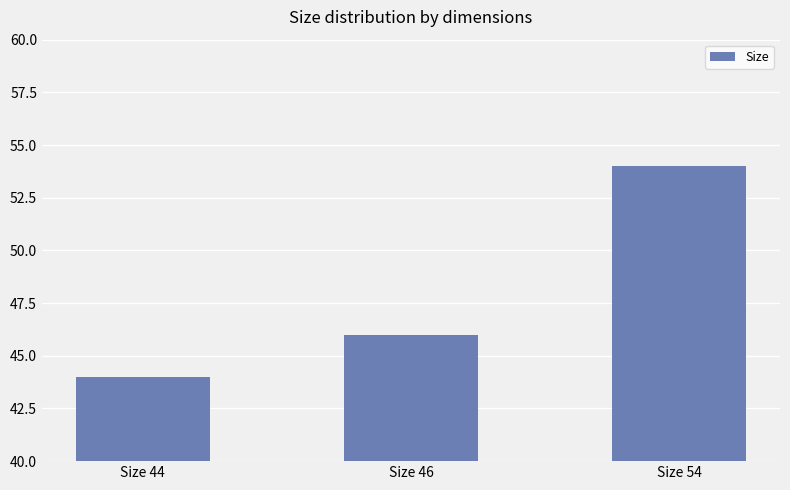

The value at Size 46 is 15. True or false?

False